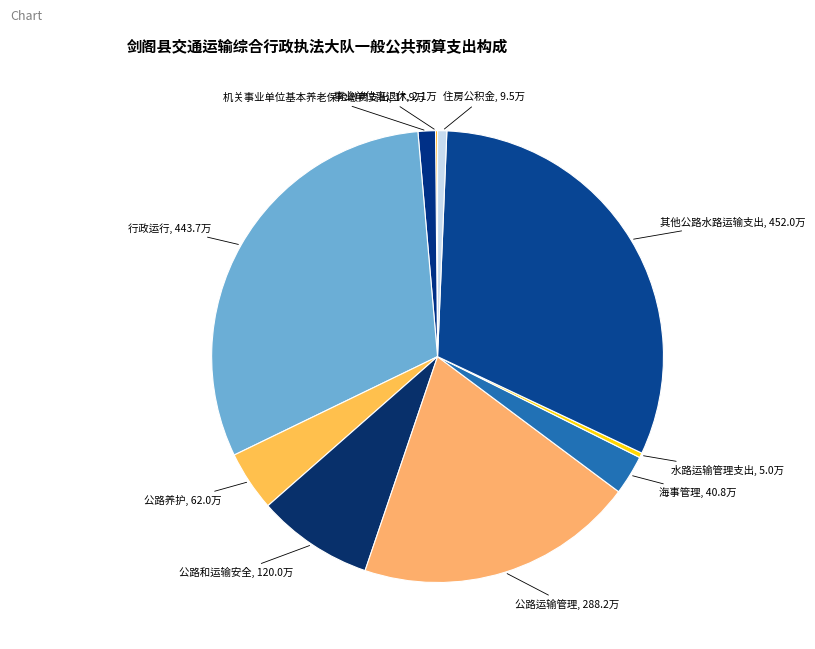

Which category has the biggest portion of the pie?

其他公路水路运输支出